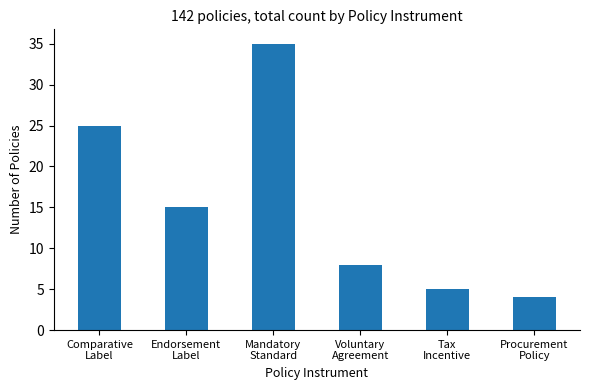

How many series are shown in this chart?

1